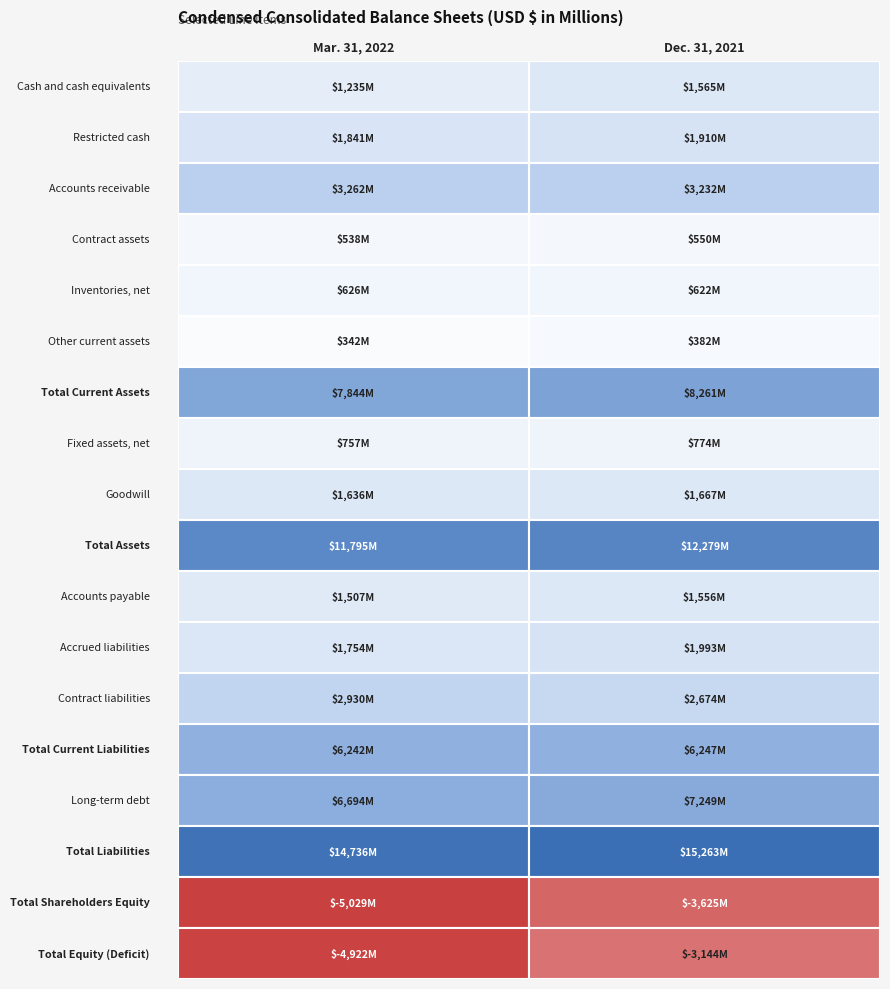

What is the difference between the highest and lowest values at 1?

18888